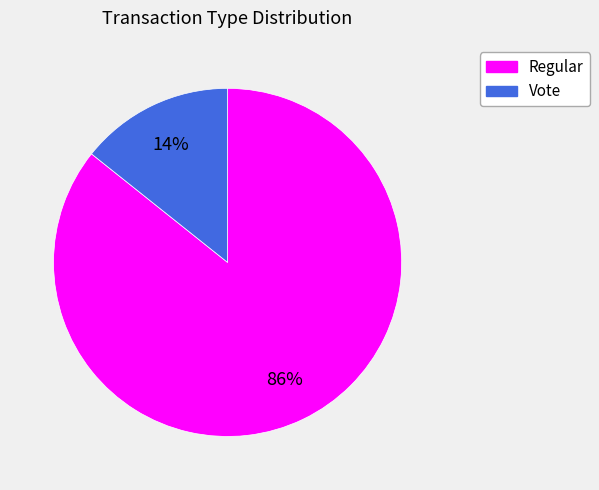

To the nearest percent, what percentage of the pie is Vote?

14%